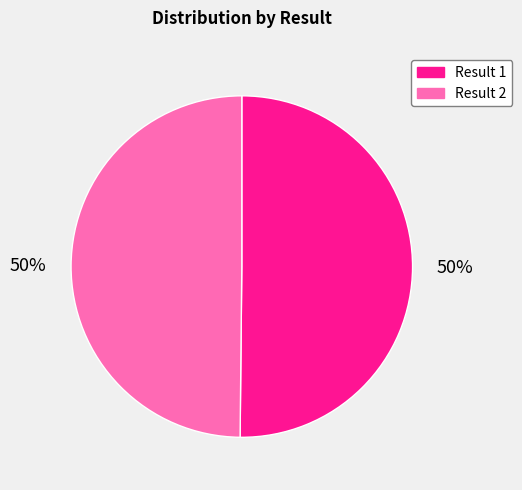

To the nearest percent, what is the average slice percentage?

50%